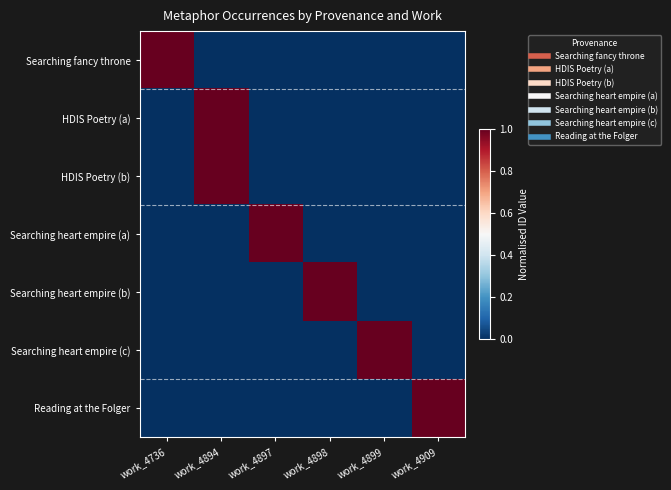

At work_4736, list the series in order from smallest to largest.

HDIS Poetry (a), HDIS Poetry (b), Searching heart empire (a), Searching heart empire (b), Searching heart empire (c), Reading at the Folger, Searching fancy throne